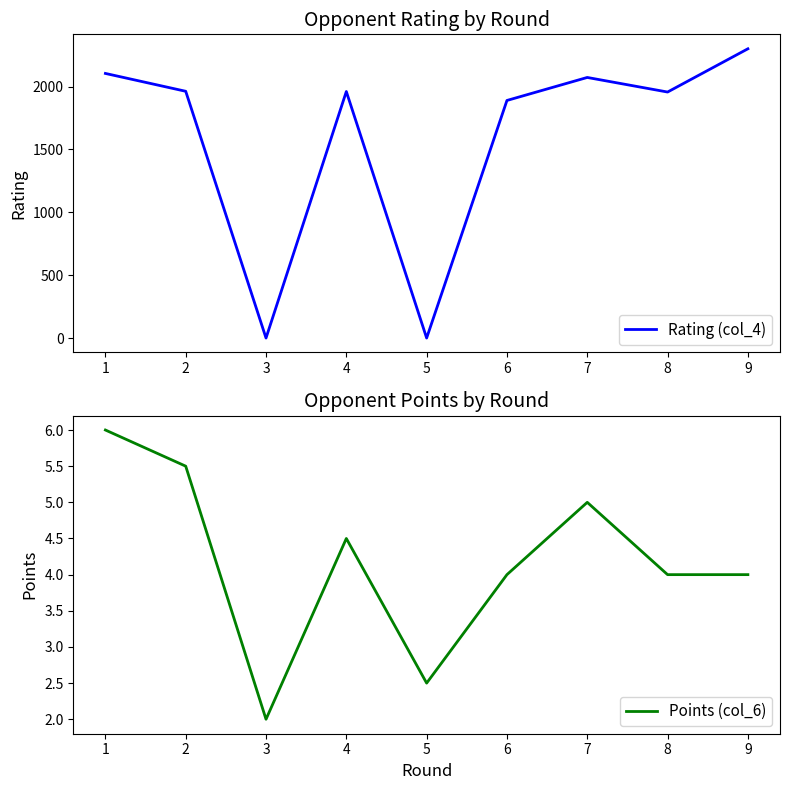

True or false: Points (col_6) and Rating (col_4) intersect in this chart.

True